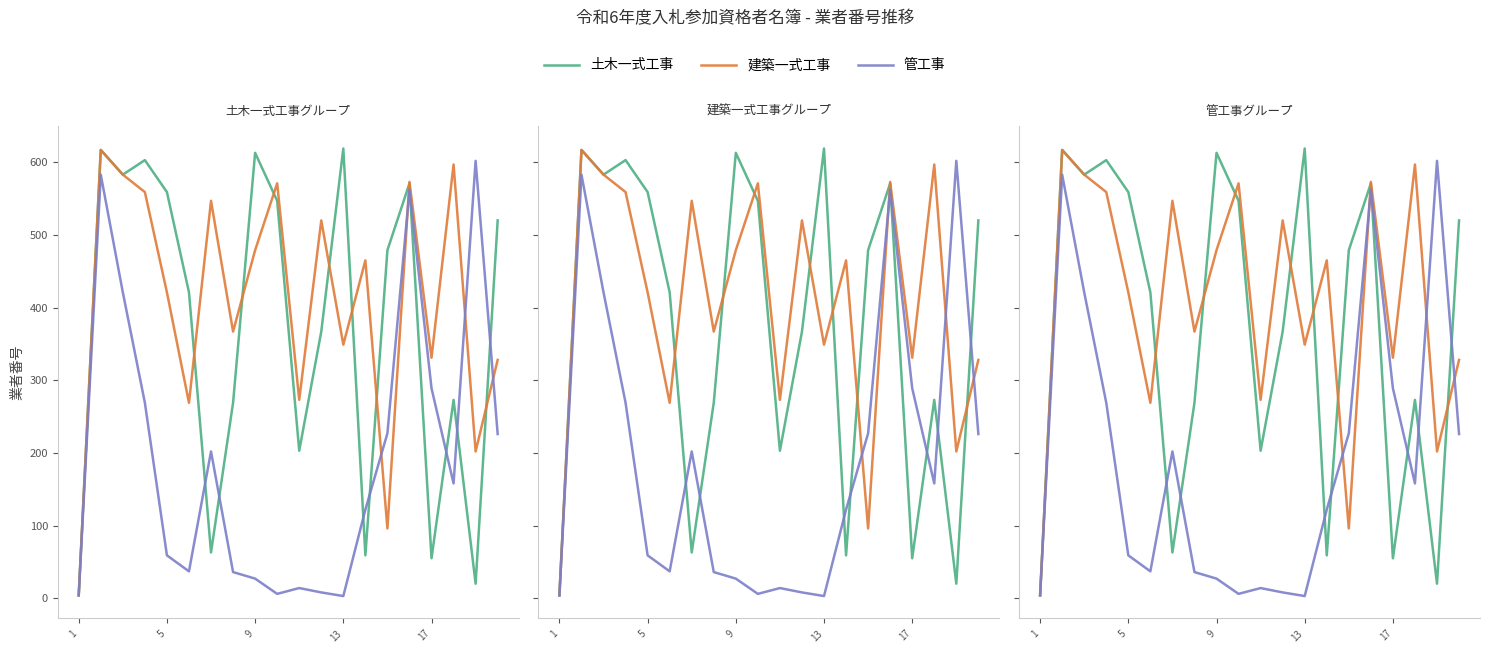

Which series has the widest spread of values?

土木一式工事